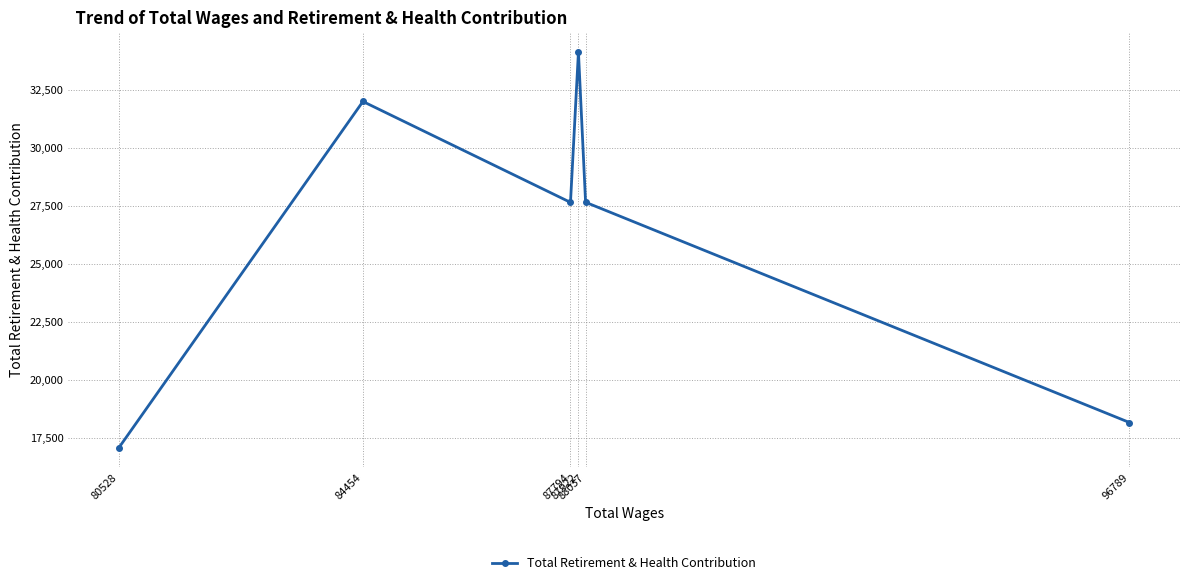

The value at 80528 is 17086. True or false?

True